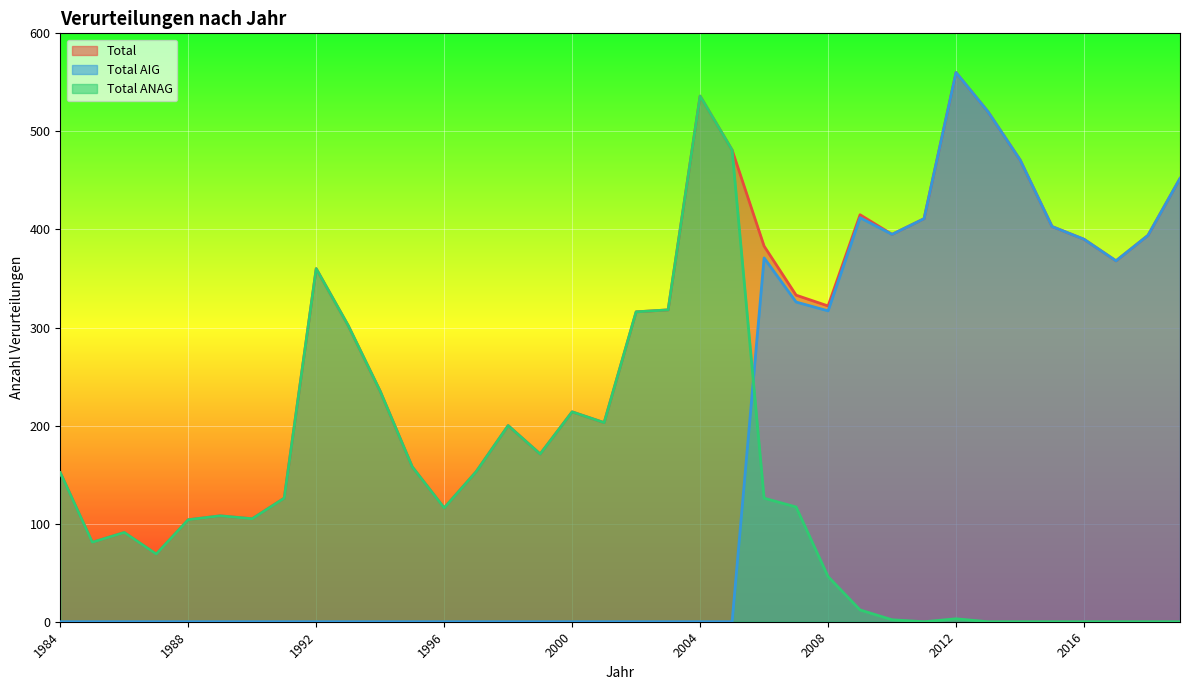

At 1985, list the series in order from smallest to largest.

Total AIG, Total, Total ANAG